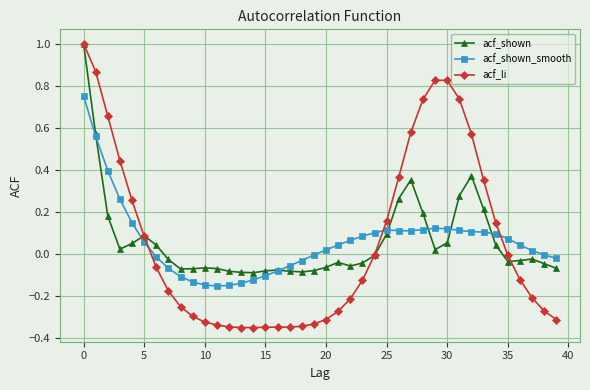

What is the highest value of the acf_li series?

1.0